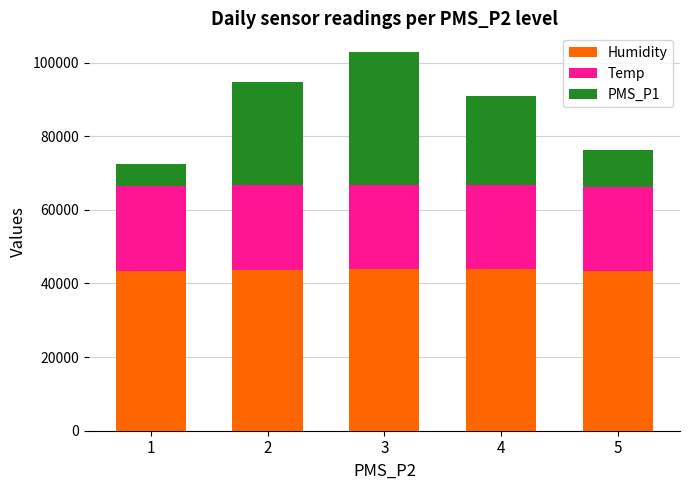

What is the lowest value of the Humidity series?

43416.7